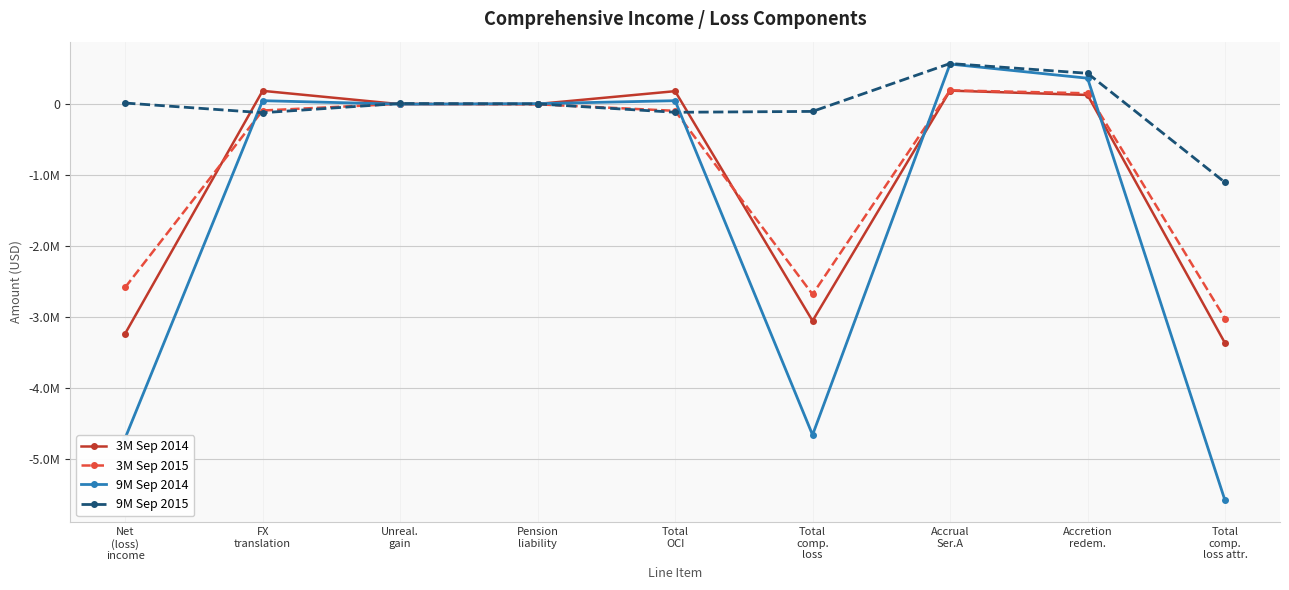

Does the chart have visible grid lines?

Yes